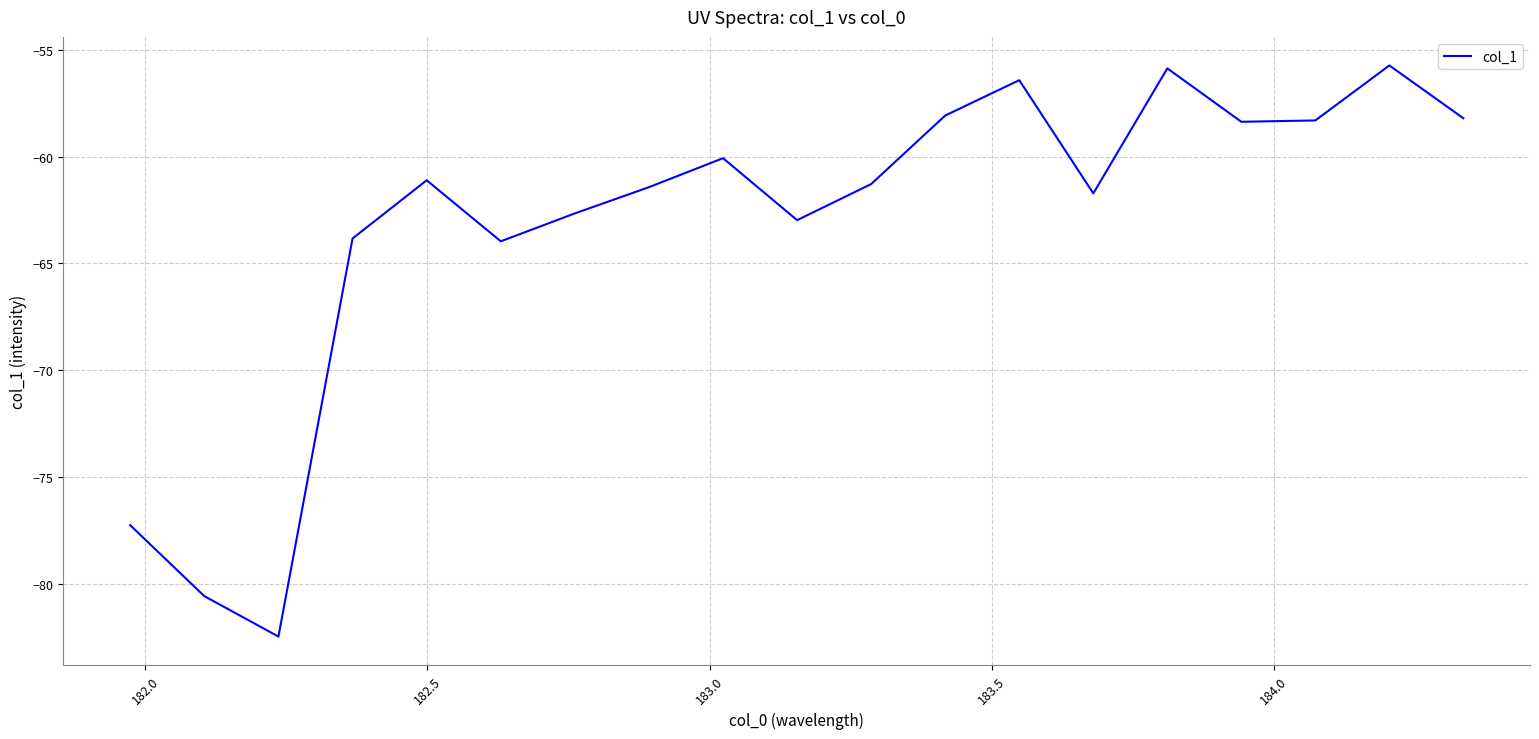

How many interior local valleys (lower than both neighbors) does the data have?

5